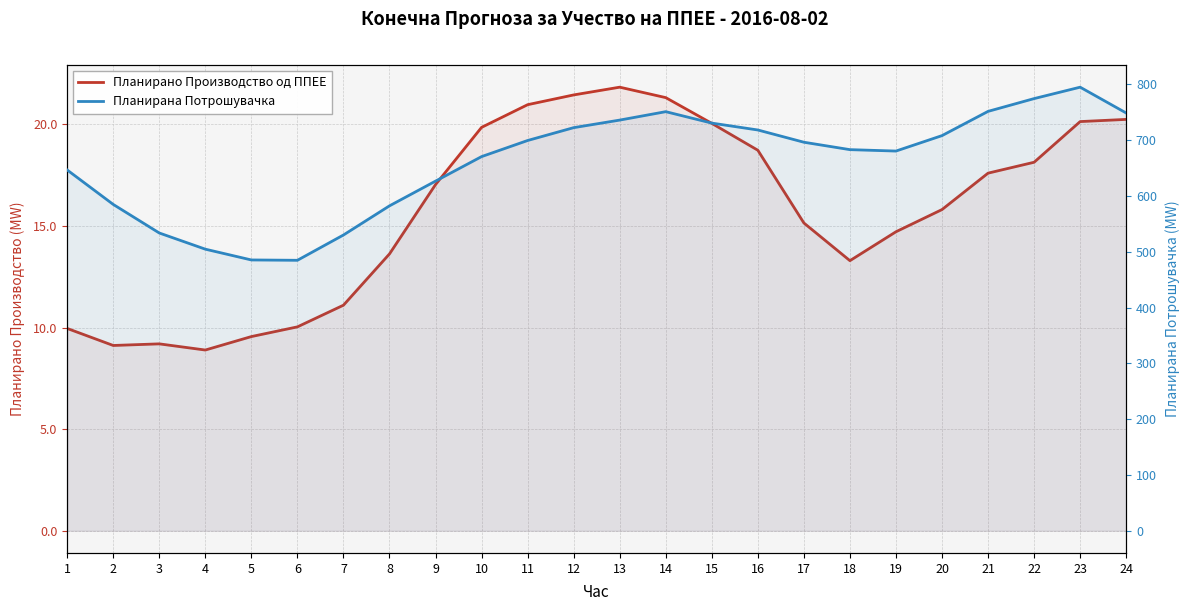

How many data points does each series have?

24